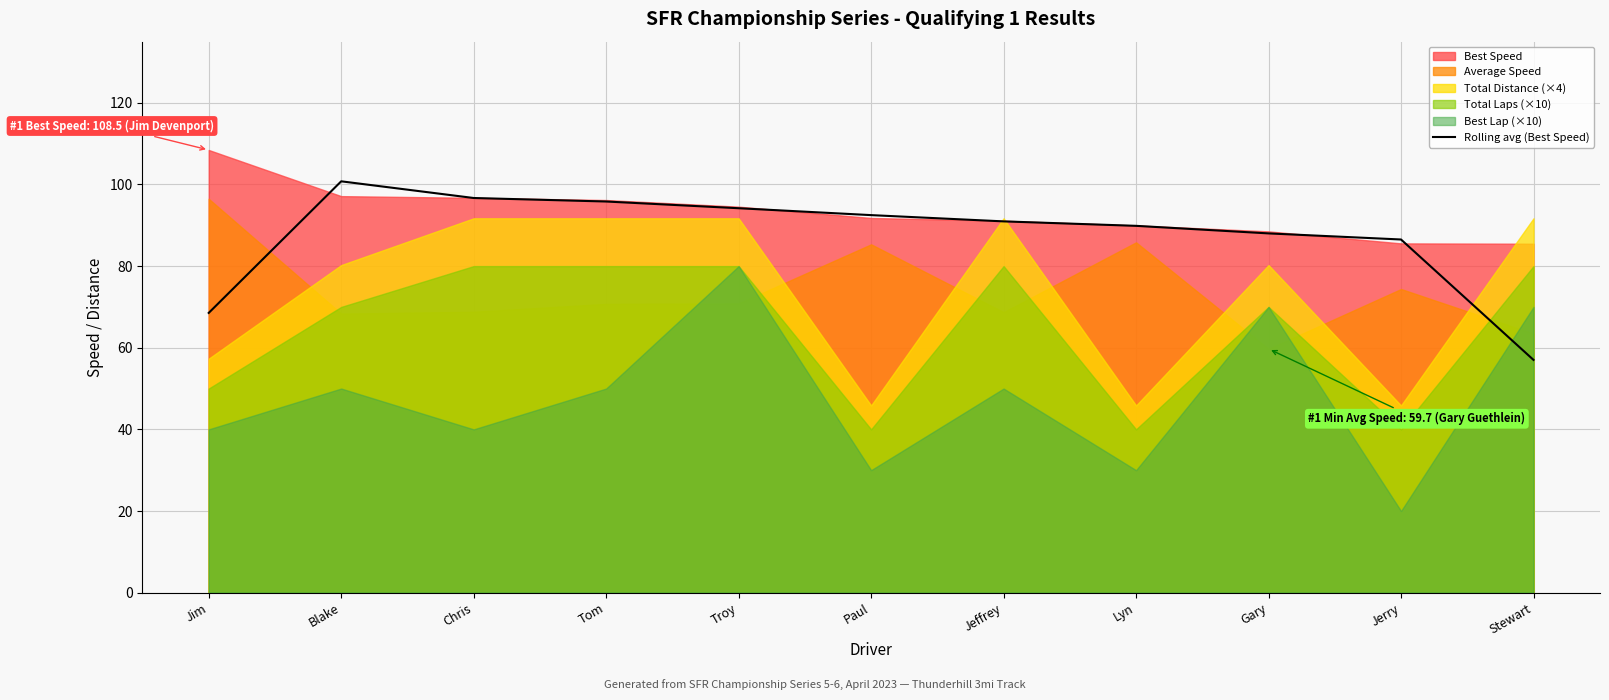

What is the difference between the values at Paul and Gary?

4.5